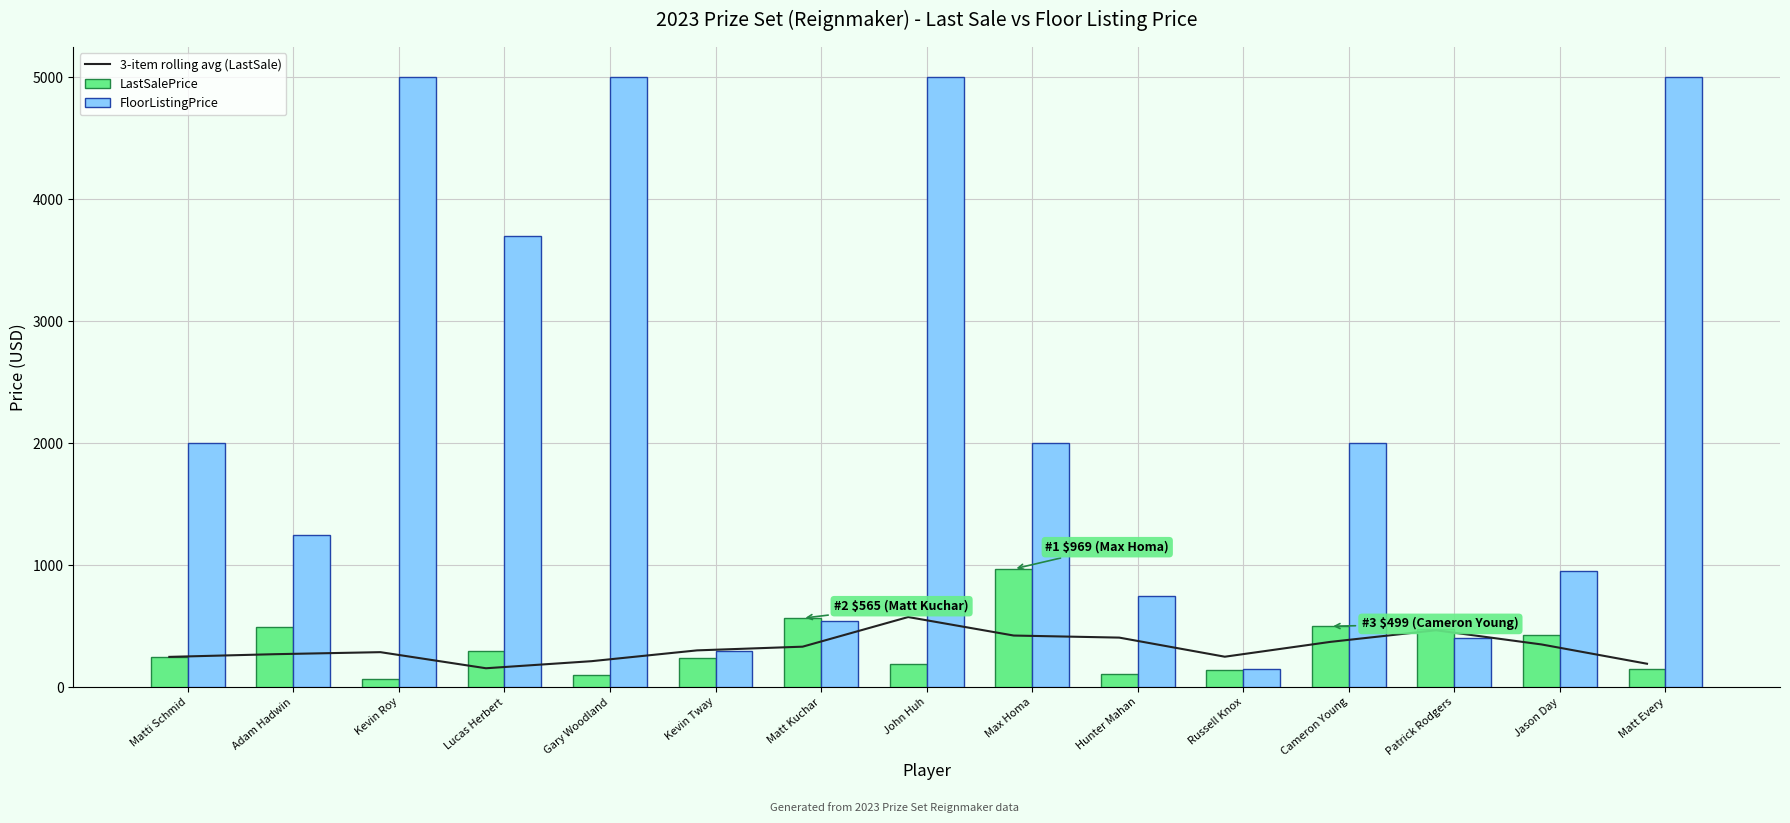

Does the chart contain stacked bars?

No